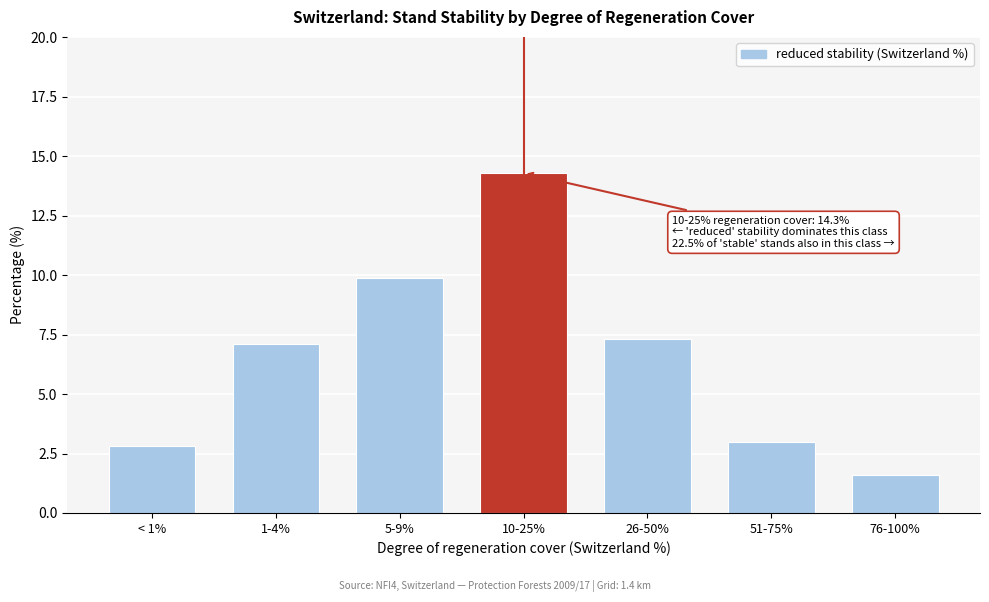

Reading left to right, list all the values displayed in this chart.

2.8	7.1	9.9	14.3	7.3	3.0	1.6